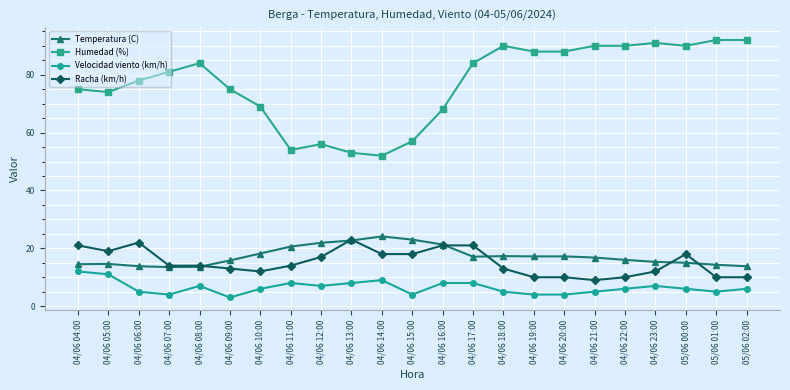

Which series has the largest total across all categories?

Humedad (%)